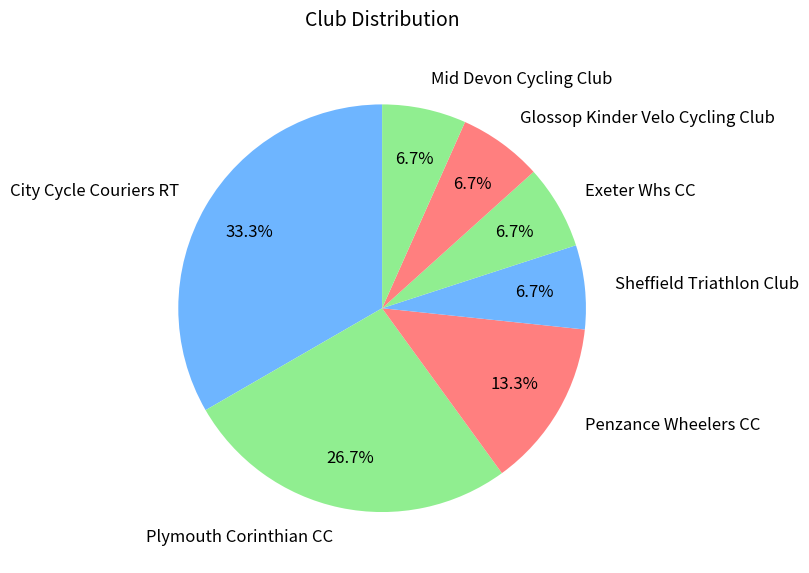

Is it true that Plymouth Corinthian CC is 27% of the pie?

True